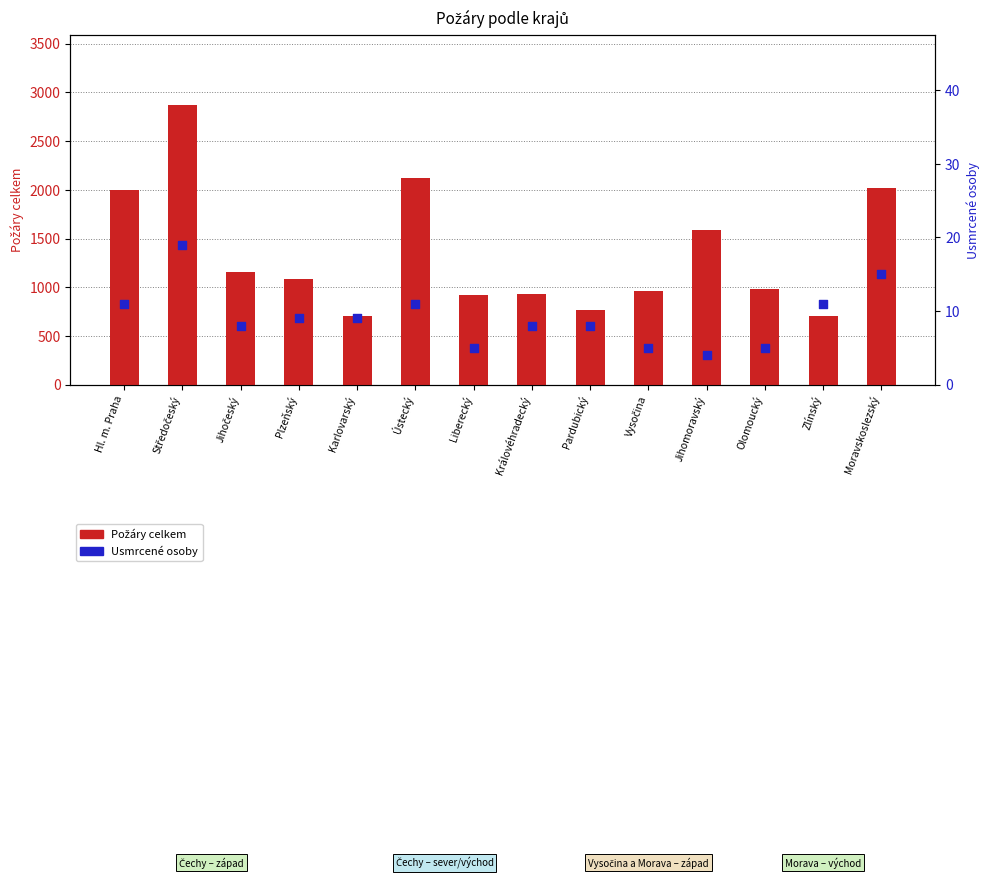

At which category is the sum across all series the highest?

Středočeský